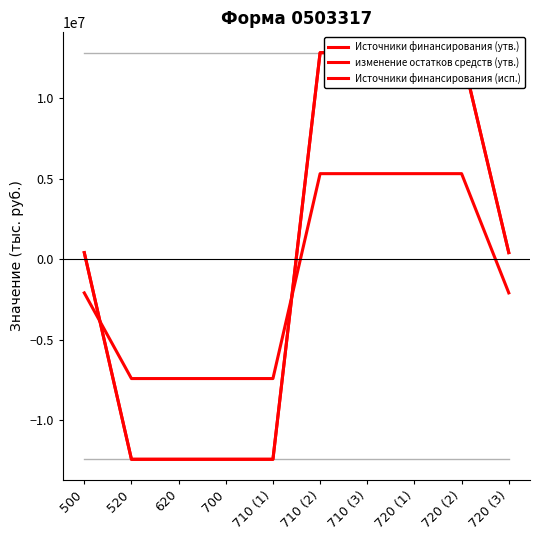

What is the label of the 2nd point from the right?

720 (2)